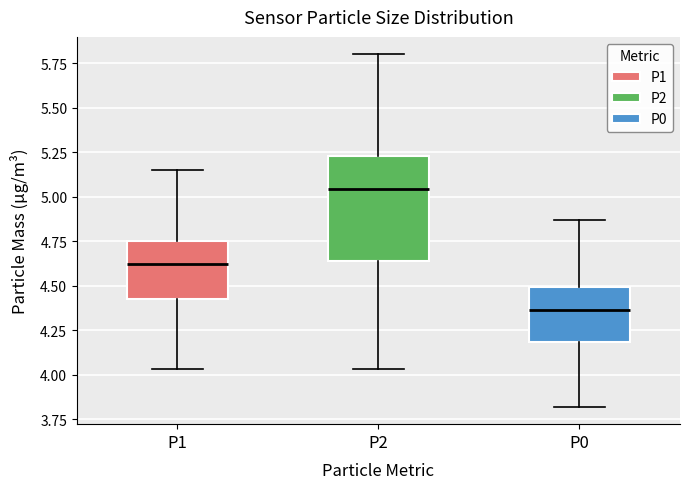

Reading left to right, read every box against the y-axis: the position of its median line, the range the box covers, and the ends of its whiskers. The values are not printed on the chart, so give them approximately, as read against the axis.

P1: median 4.60, box 4.40 to 4.75, whiskers 4.05 to 5.15
P2: median 5.05, box 4.65 to 5.25, whiskers 4.05 to 5.80
P0: median 4.35, box 4.20 to 4.50, whiskers 3.80 to 4.85